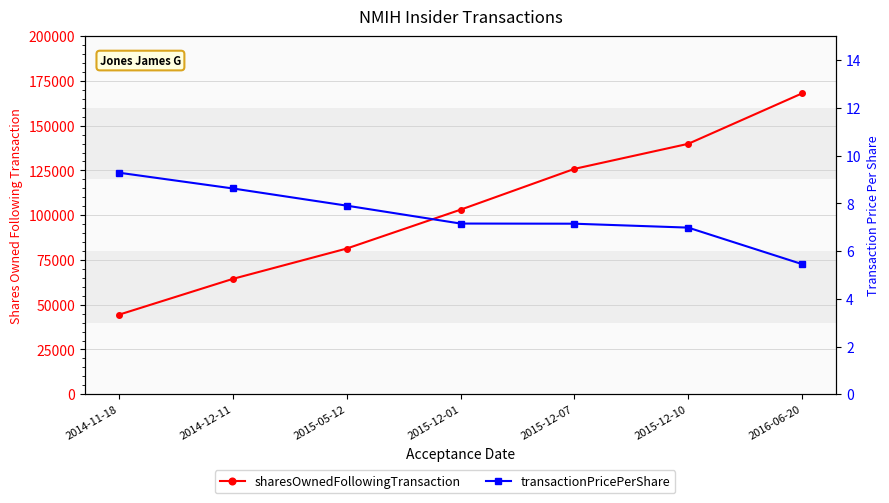

The value of sharesOwnedFollowingTransaction at 2016-06-20 is 91569.1. True or false?

False